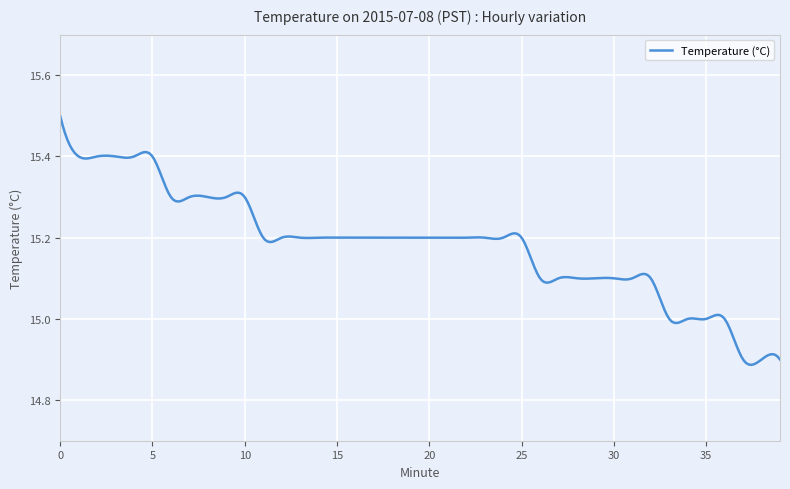

At which label is the value closest to 15?

33